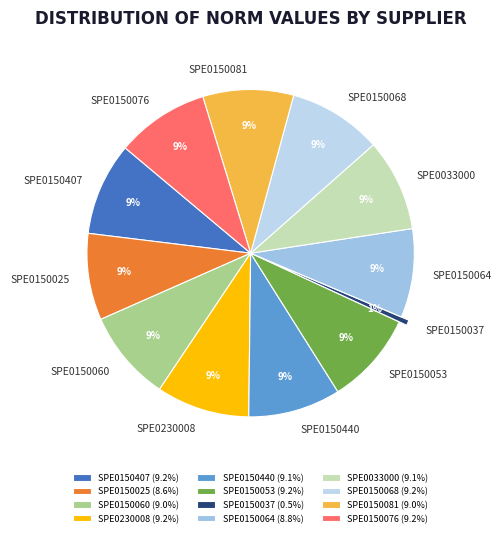

Is it true that SPE0150068 is 1% of the pie?

False